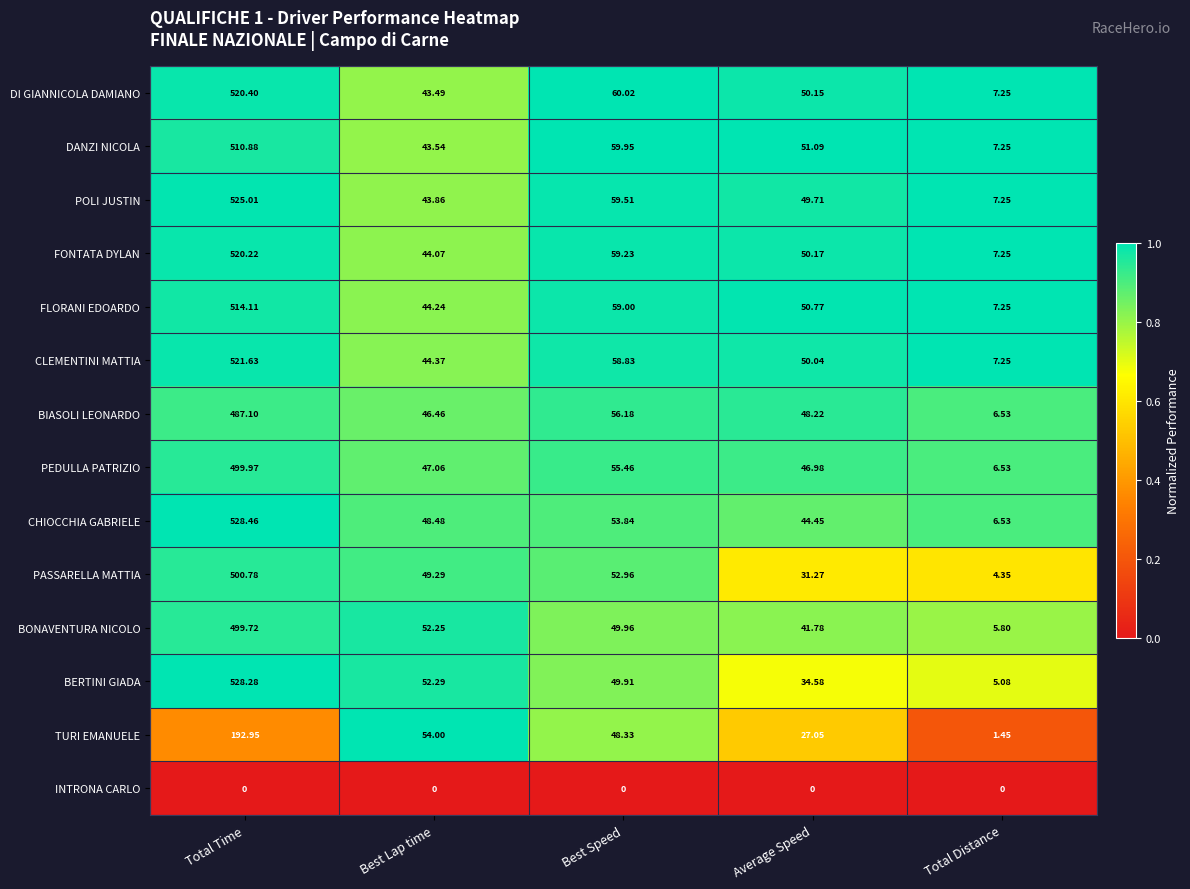

At which label is CHIOCCHIA GABRIELE closest to 267?

Best Speed